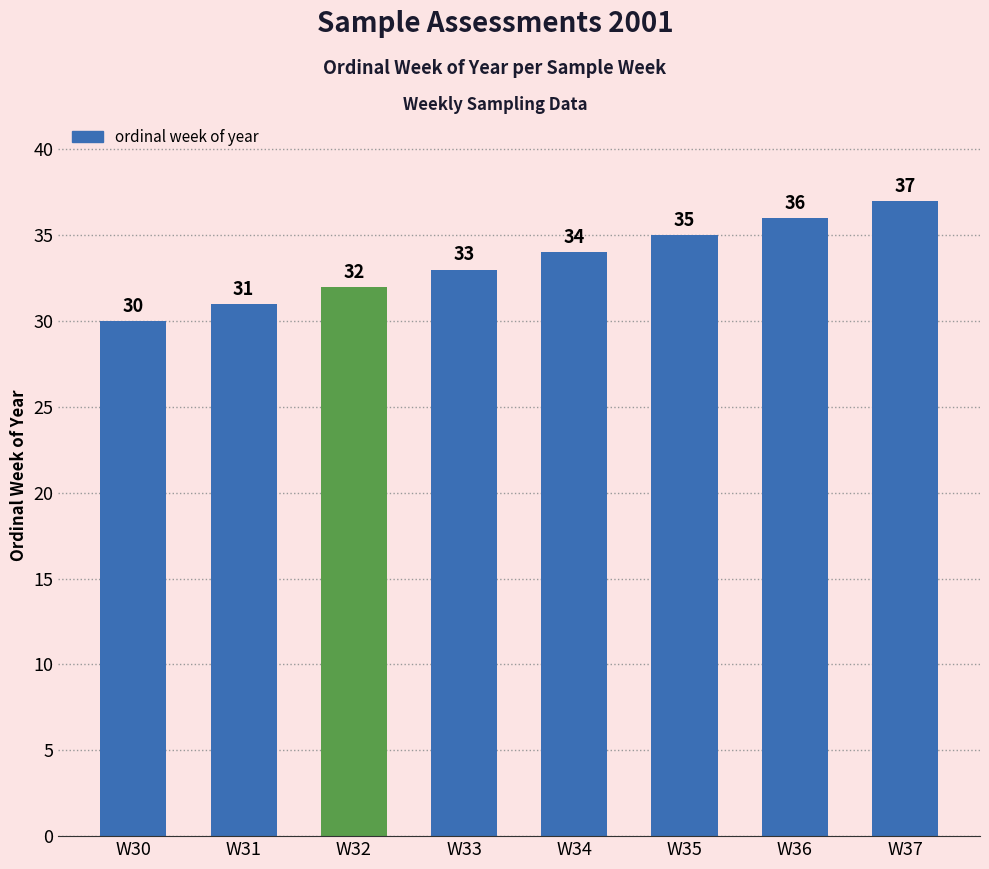

Rank the categories by value from highest to lowest.

W37, W36, W35, W34, W33, W32, W31, W30